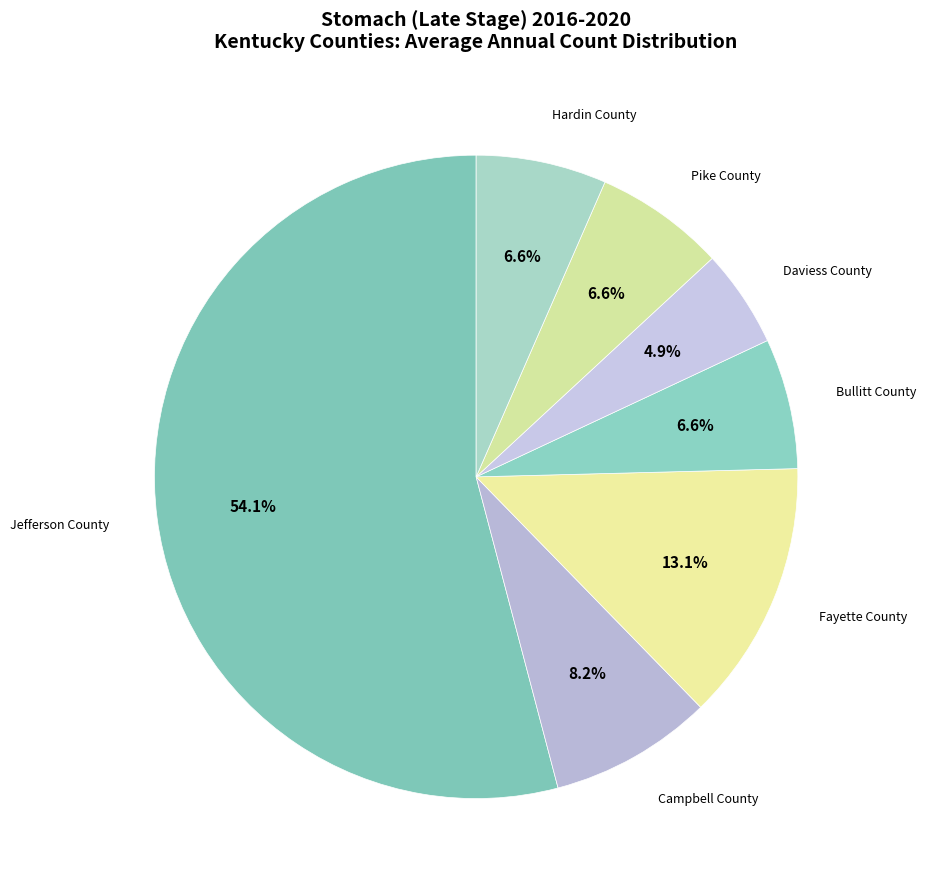

Count the number of slices in the pie.

7